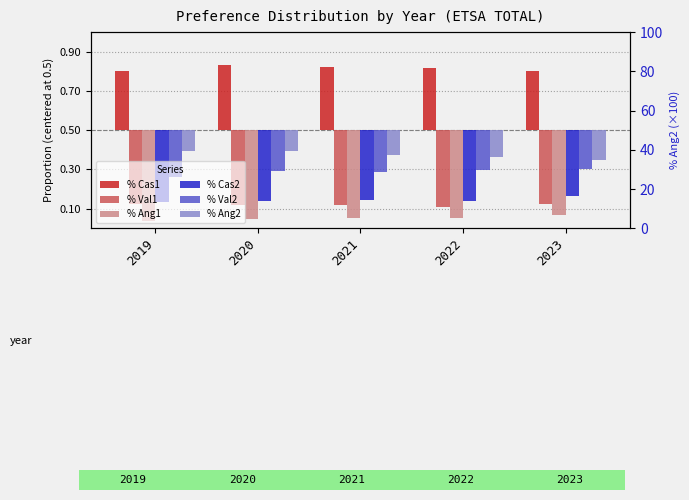

Which series has the largest total across all categories?

% Cas1